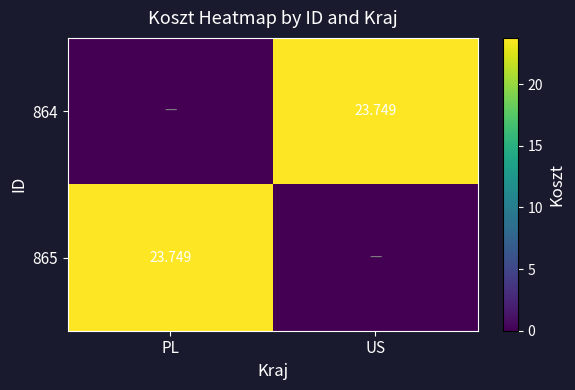

List the series in order of their peak value, highest first.

864, 865